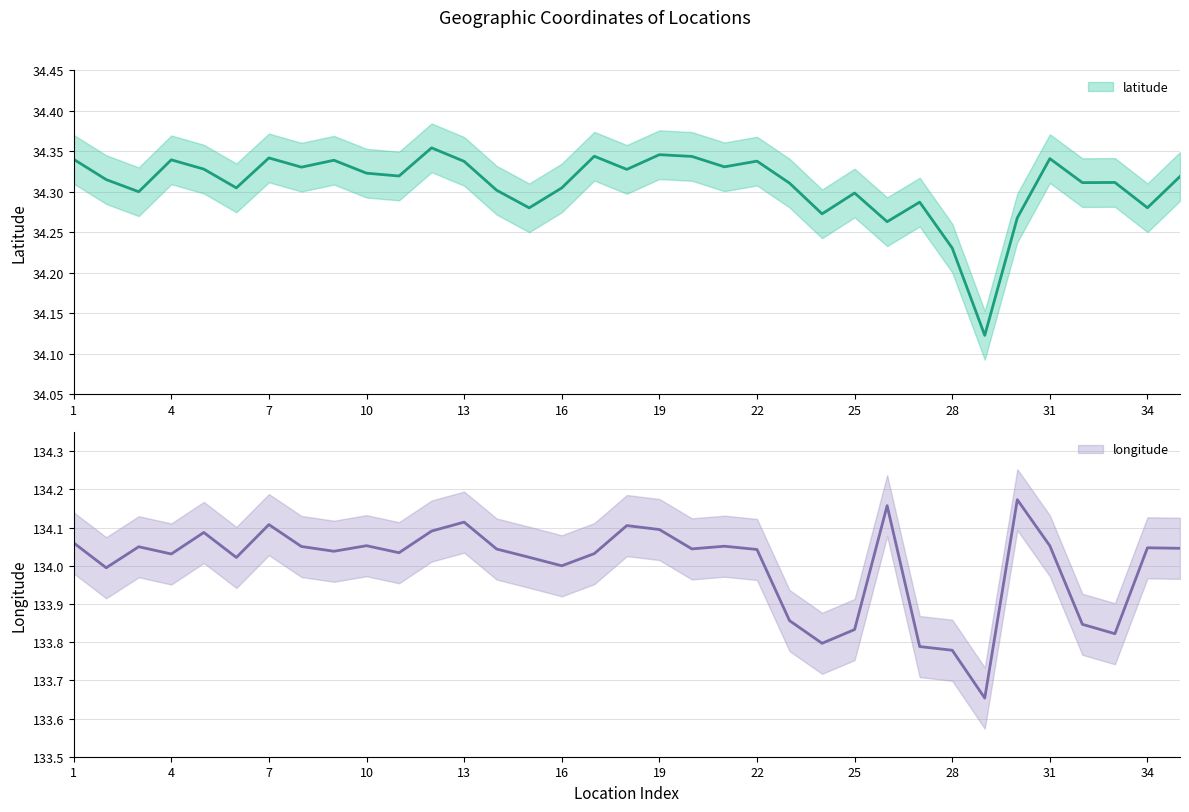

At which category does the chart reach its peak across all series?

30